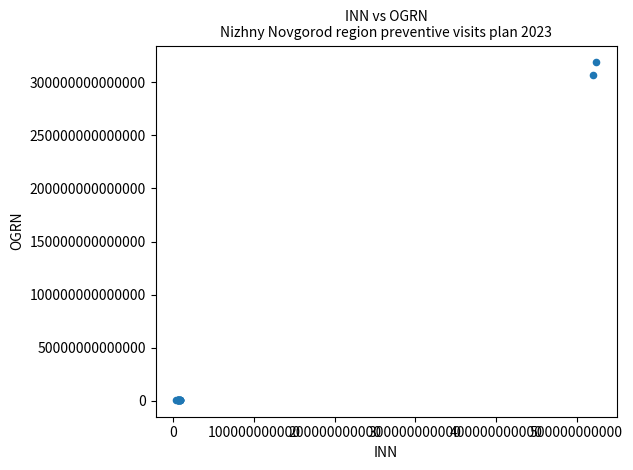

What Y value in the scatter plot is closest to 159776351156888?

306524314500062